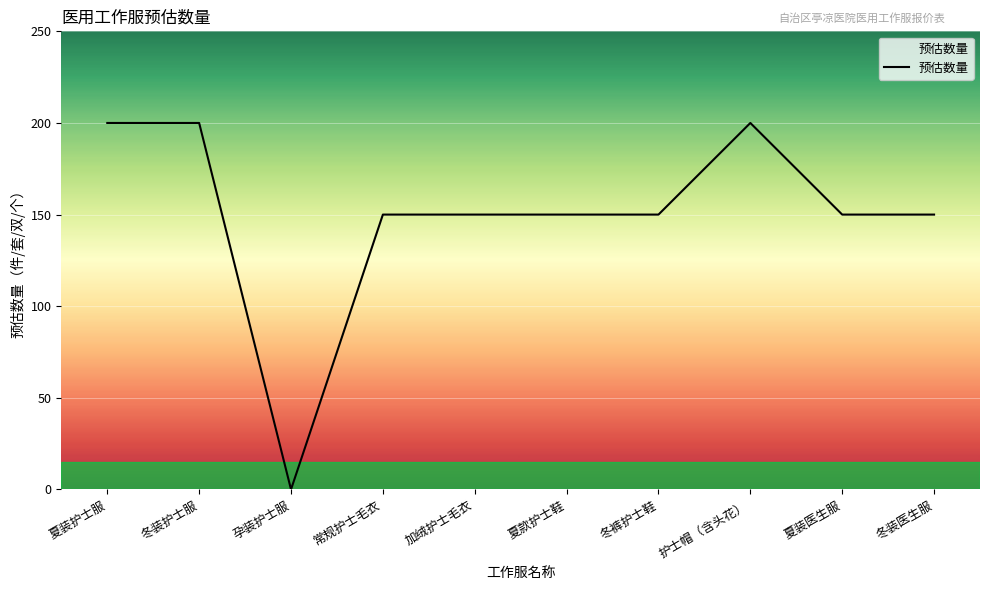

How many values are between 150 and 200?

9